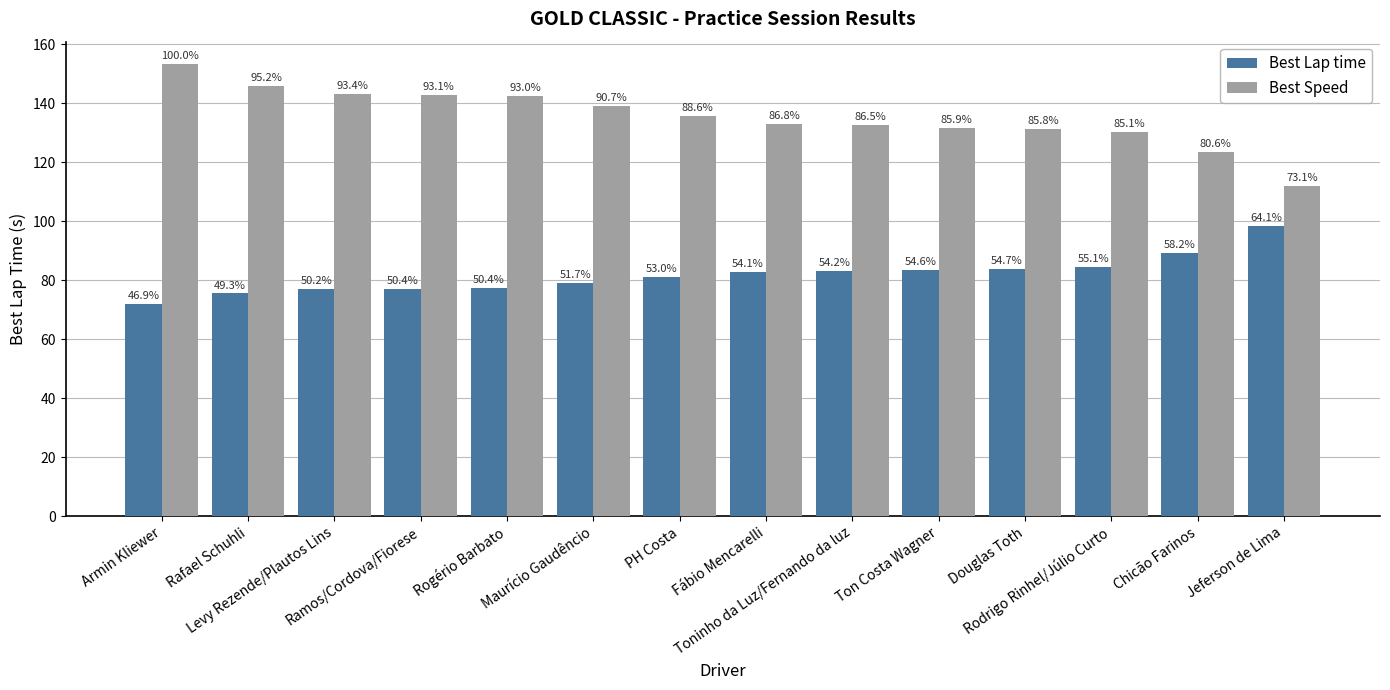

What are all the series names shown in the legend?

Best Lap time, Best Speed